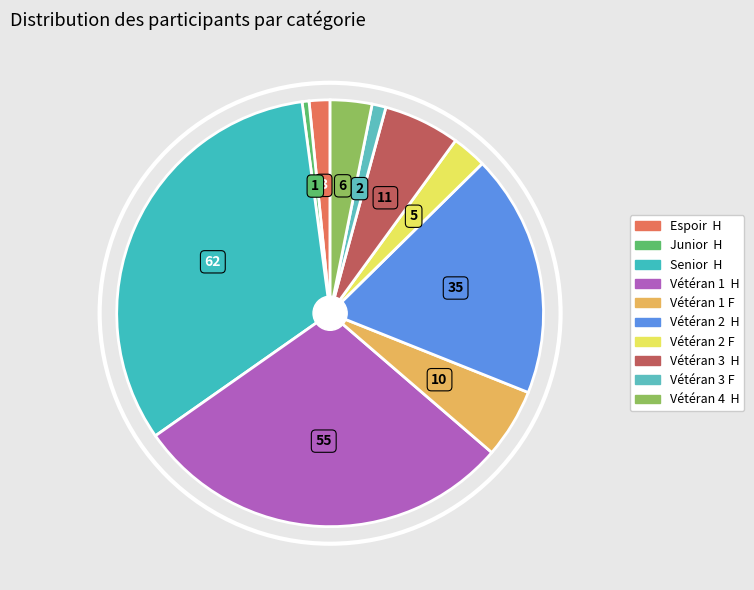

Is there a majority slice in this chart?

No